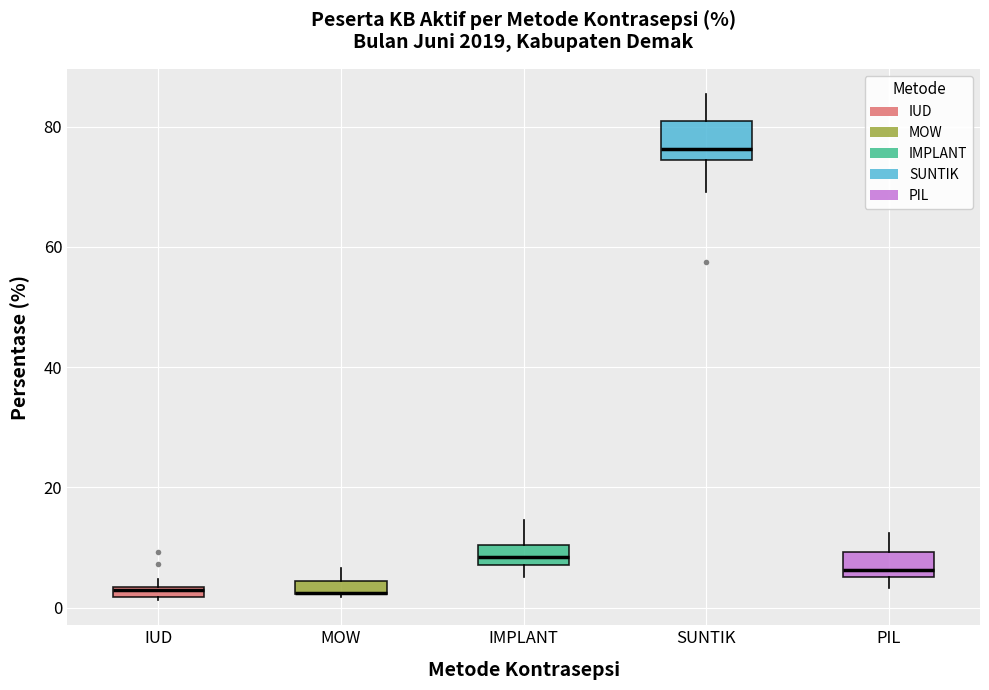

Comparing the boxes themselves (not the whiskers), which one is the tallest?

SUNTIK